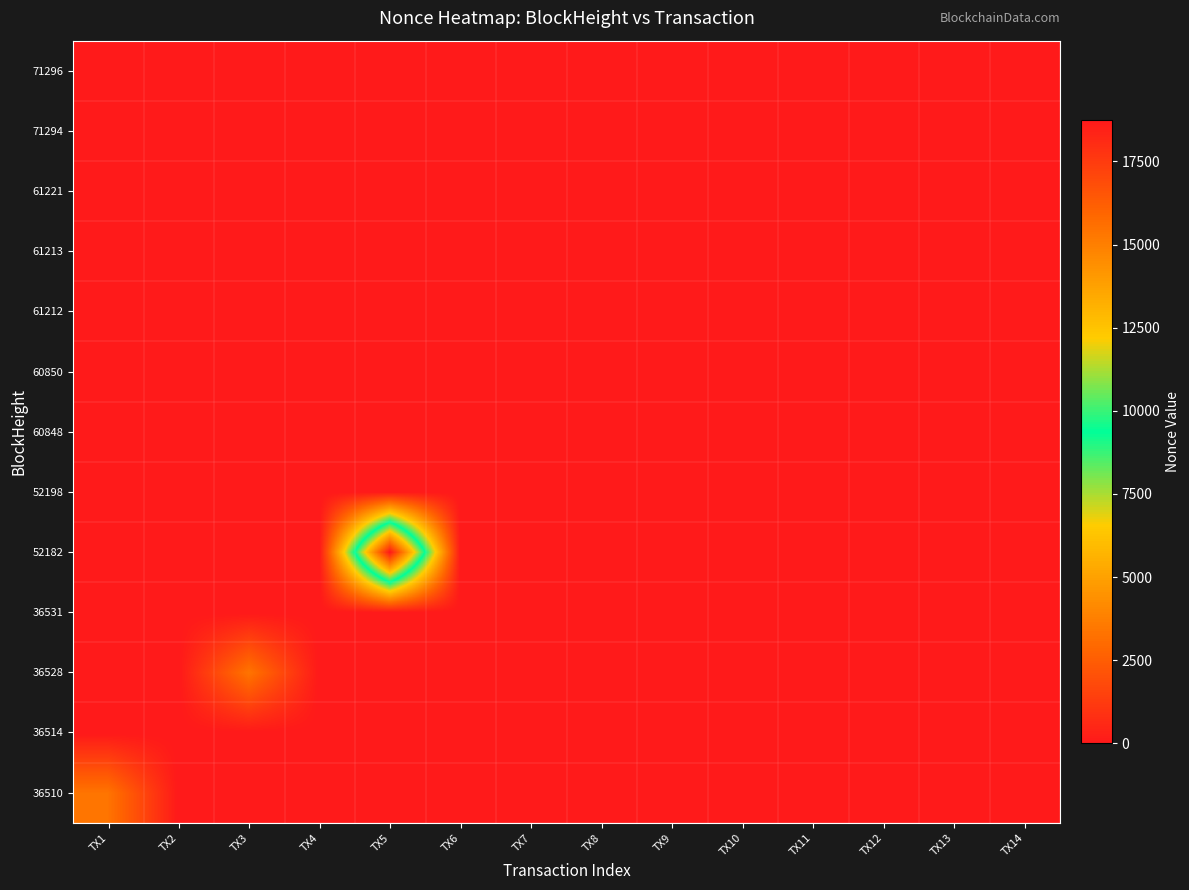

List the series in order of their peak value, lowest first.

36514, 36531, 60848, 52198, 61212, 60850, 61213, 71294, 61221, 71296, 36510, 36528, 52182